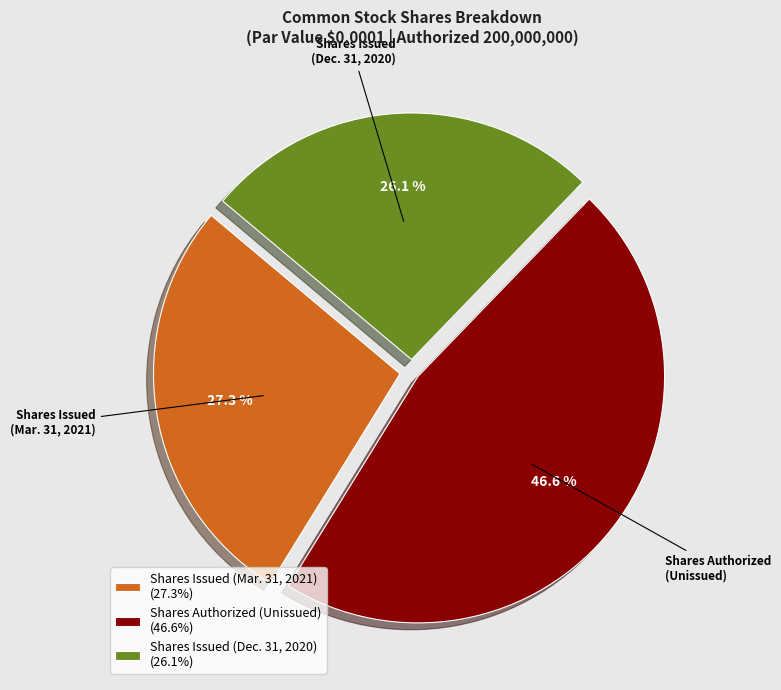

Combined, what portion of the pie is Shares Issued (Mar. 31, 2021) and Shares Issued (Dec. 31, 2020)?

53.4%